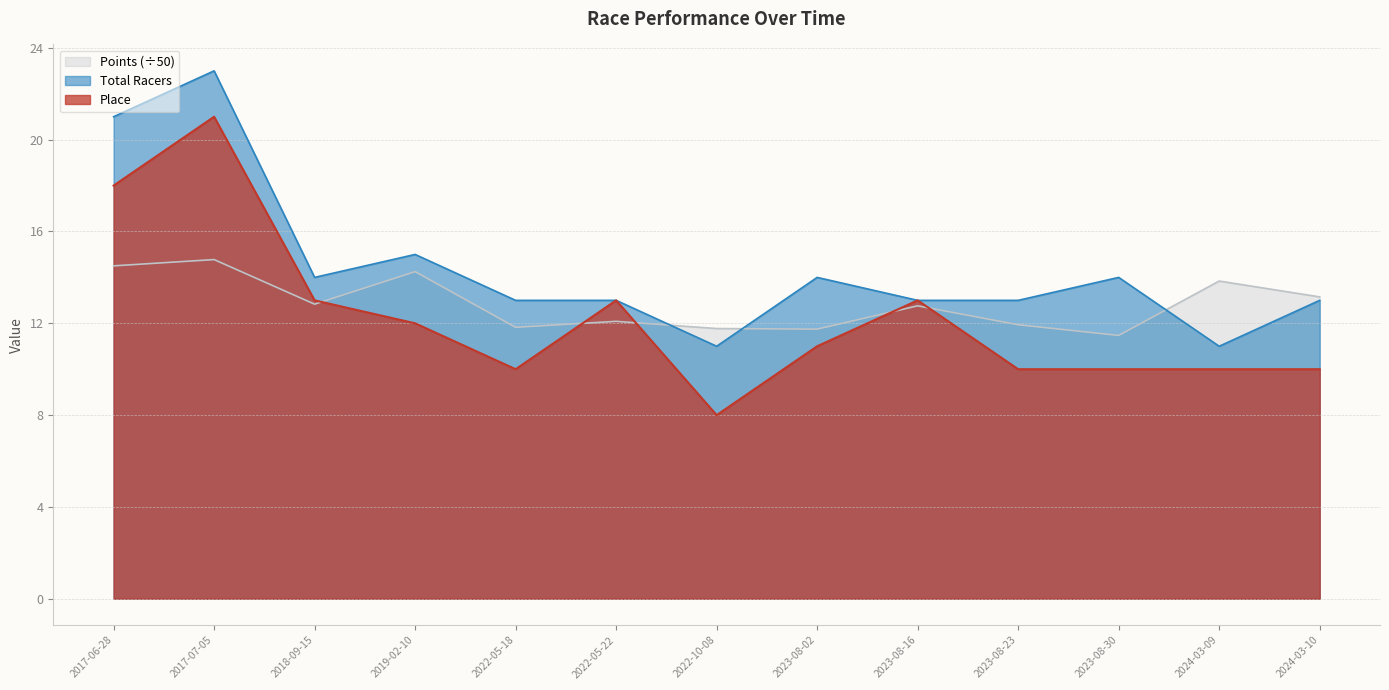

True or false: Place and Points intersect in this chart.

True